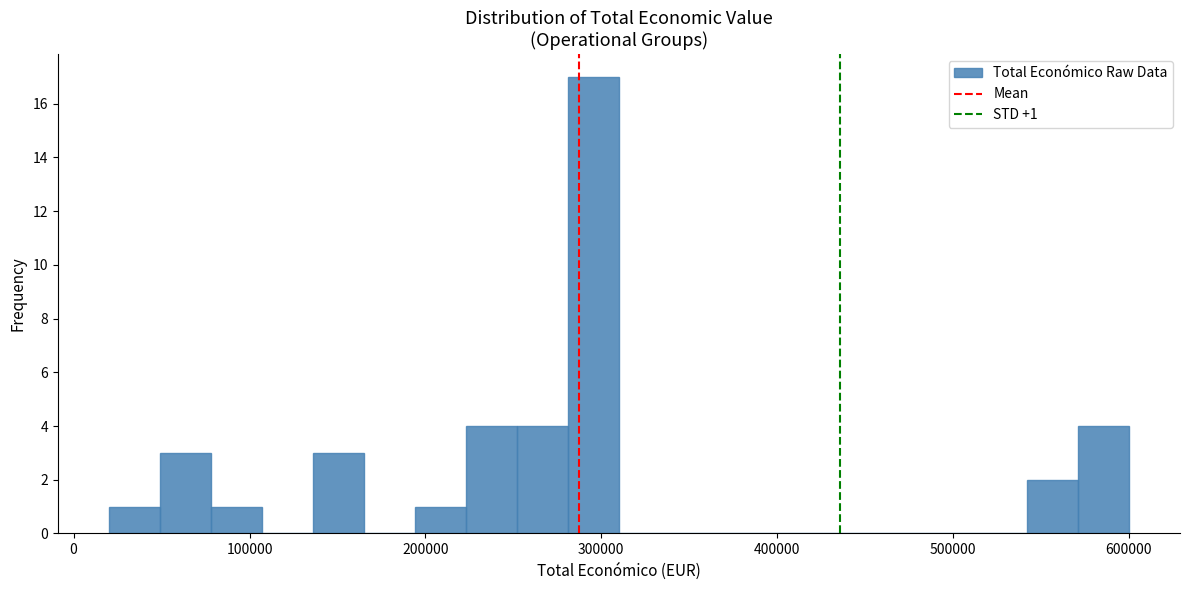

Around what value on the x-axis is the tallest bar? Give the approximate position of its centre, as read against the axis.

300000